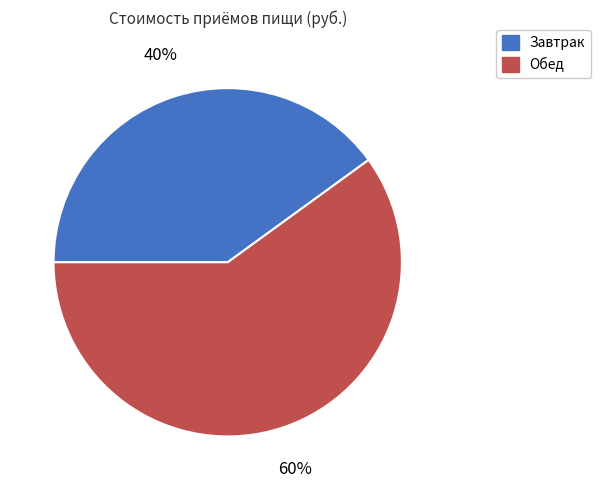

To the nearest percent, what is the combined percentage of Обед and Завтрак?

100%